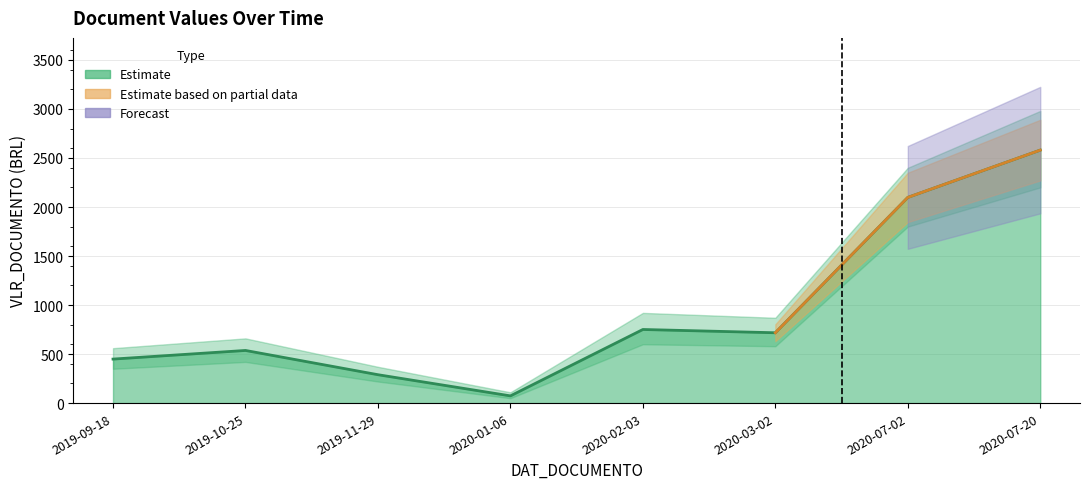

True or false: the data shows 101.2 at 2020-01-06.

False